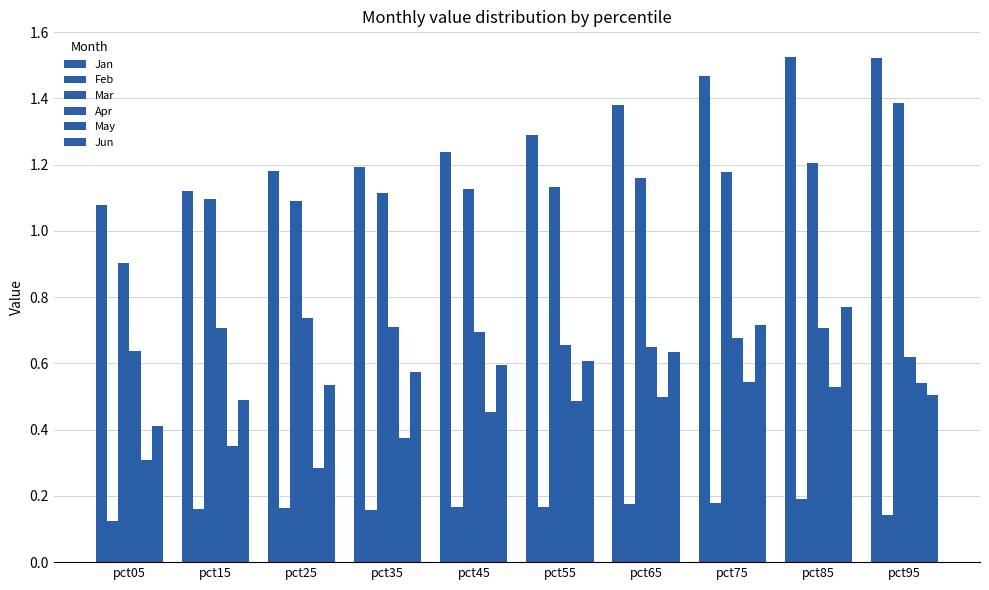

How many bars are there in total?

60